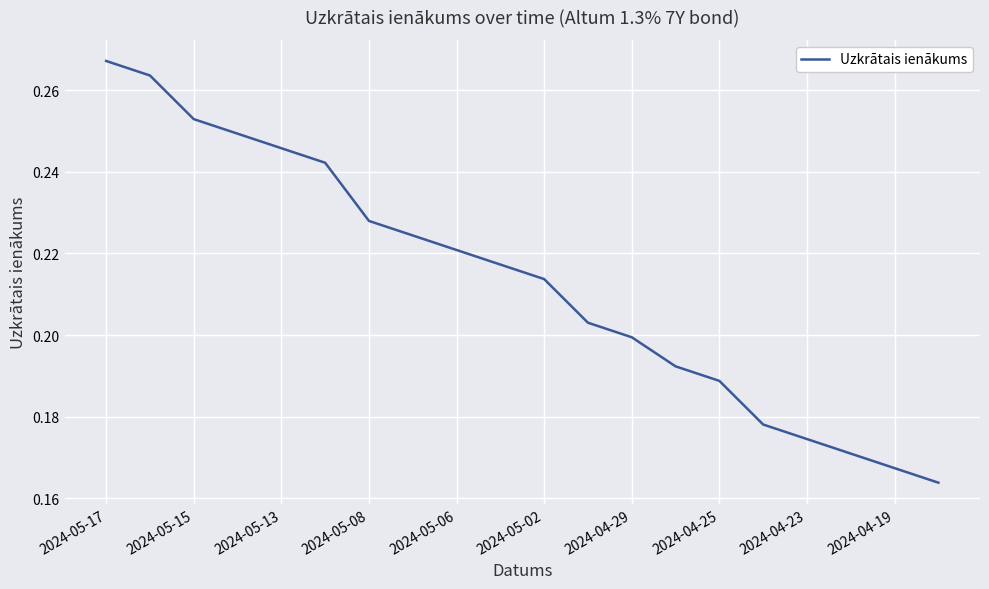

True or false: the data has more than 1 interior local peaks.

False